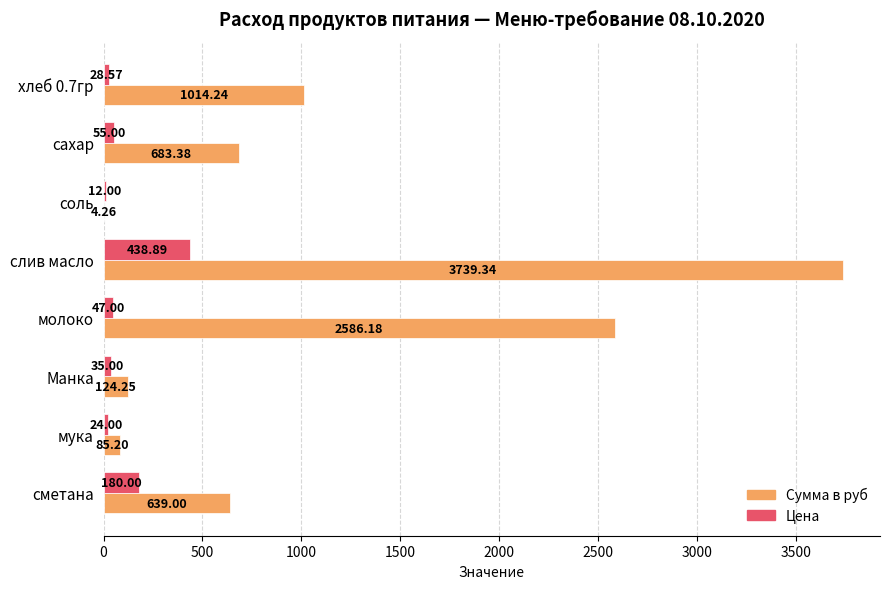

Is the value of Цена at хлеб 0.7гр greater than the value of Сумма в руб at сметана?

No